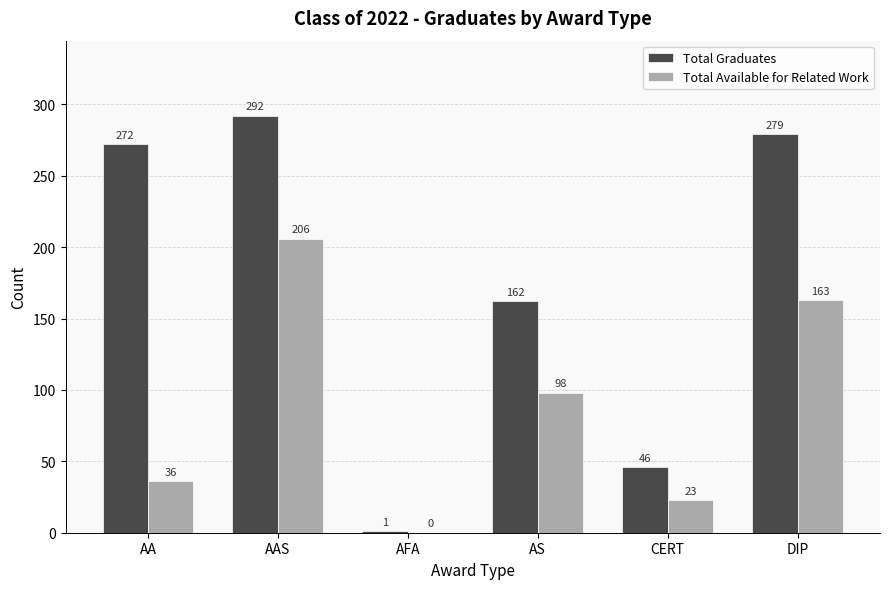

How many series are shown in this chart?

2